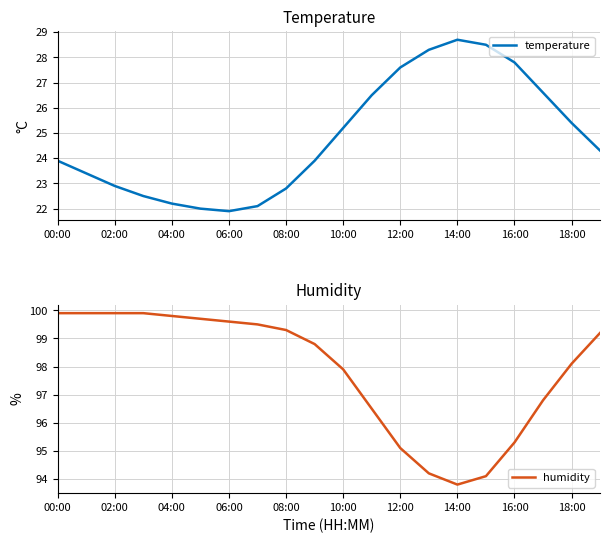

What are all the series names shown in the legend?

temperature, humidity